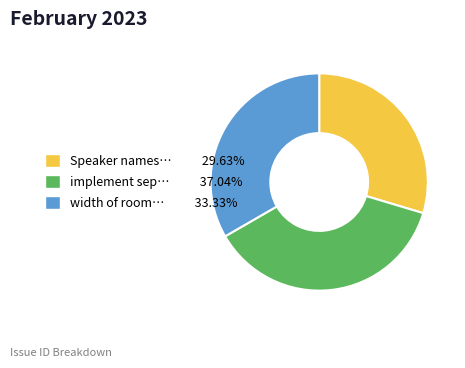

Is there any slice that represents more than half of the pie?

No